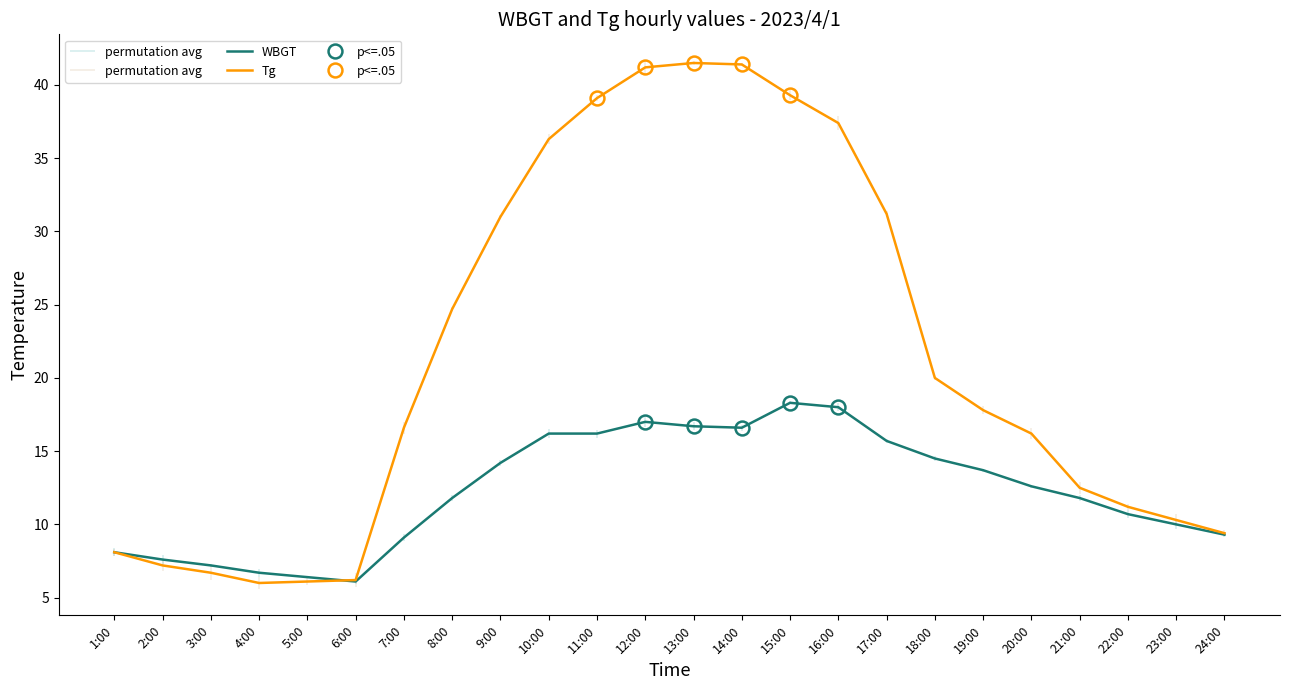

What is the difference between the Tg values at 10:00 and 6:00?

30.1